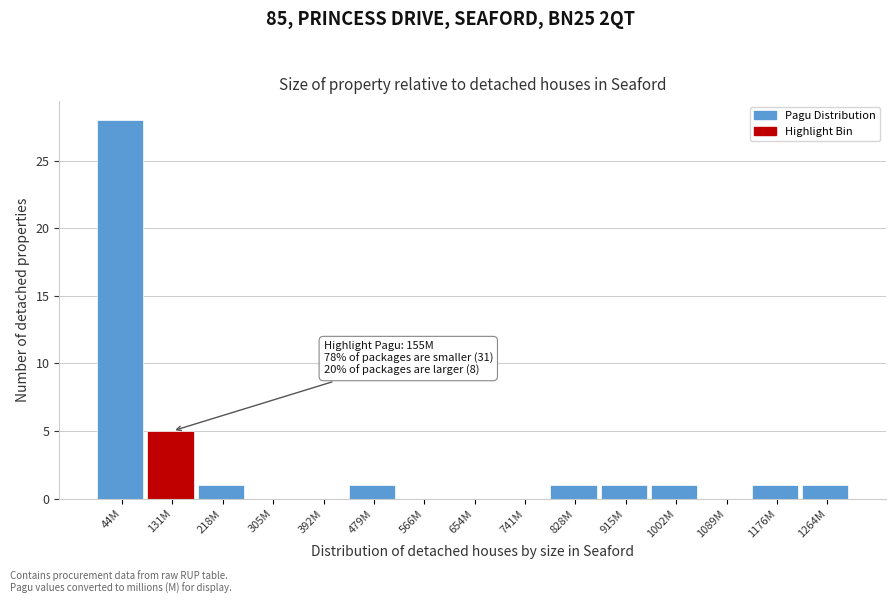

Reading left to right, extract all data points from this chart.

44M=28	131M=5	218M=1	305M=0	392M=0	479M=1	566M=0	654M=0	741M=0	828M=1	915M=1	1002M=1	1089M=0	1176M=1	1264M=1